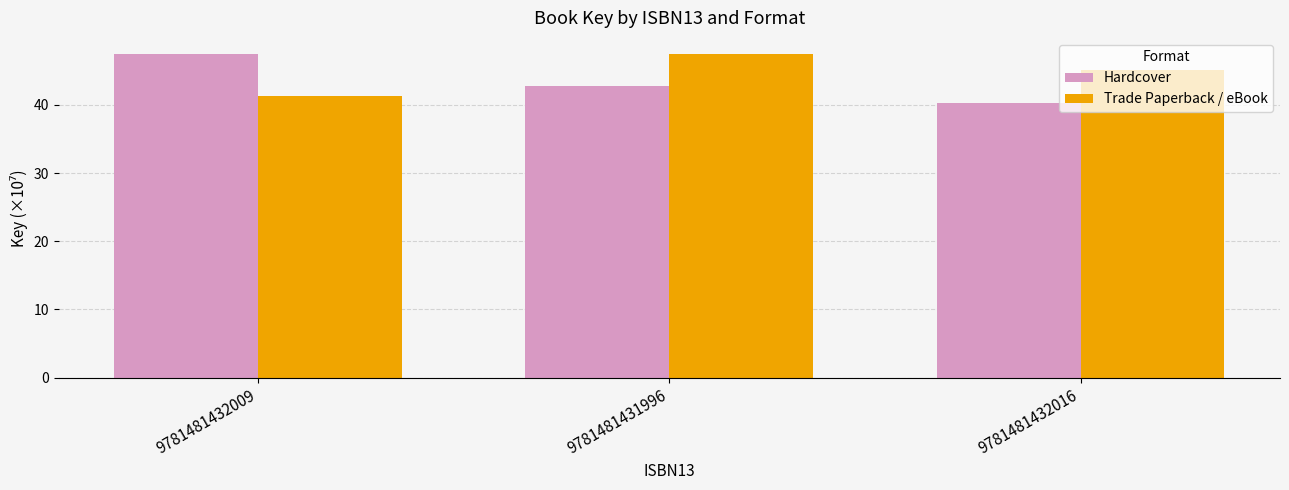

At which category does the chart reach its minimum across all series?

9781481432016